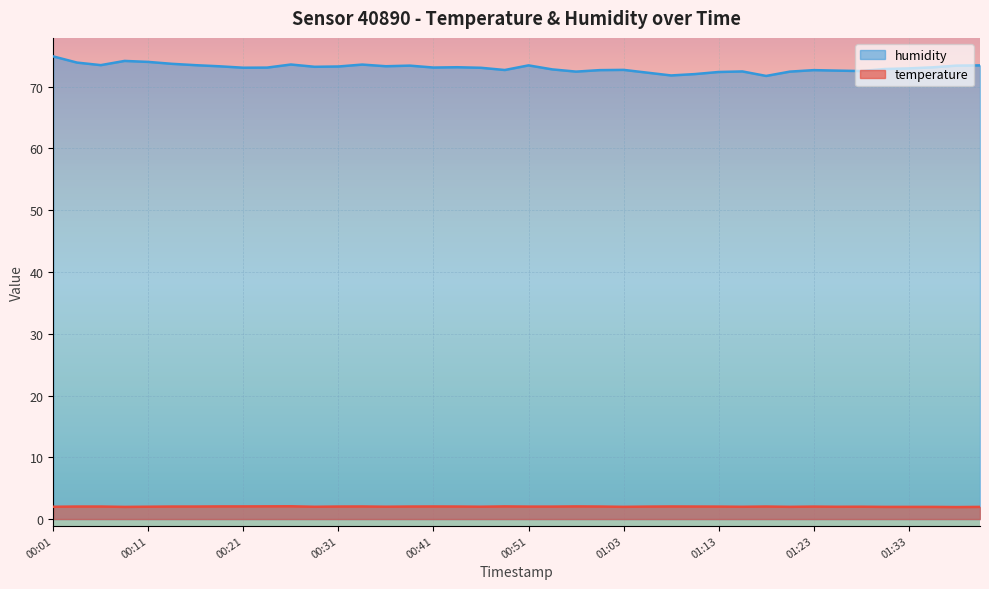

What is the difference between the second highest and minimum values in the humidity series?

2.4